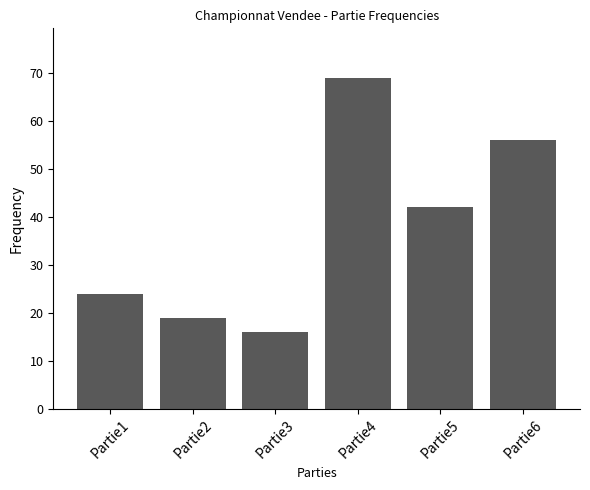

Which has a higher value, Partie2 or Partie3?

Partie2